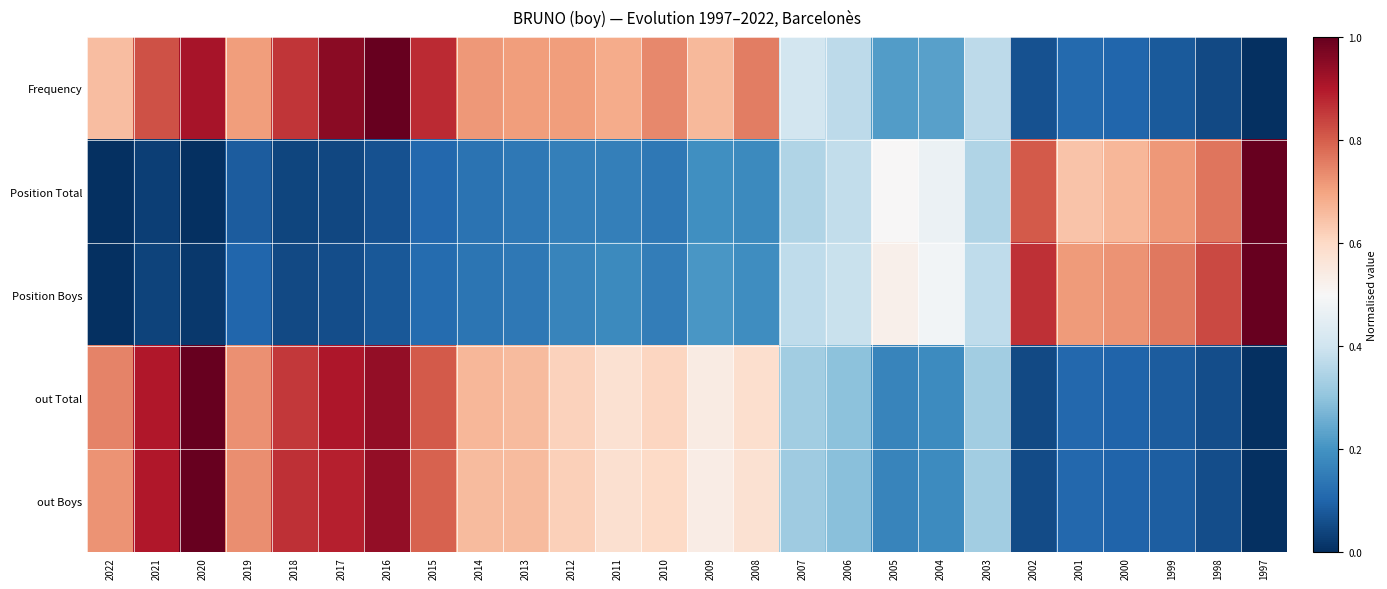

Rank the series by their maximum value, from highest to lowest.

Frequency, Position Total, Position Boys, out Total, out Boys